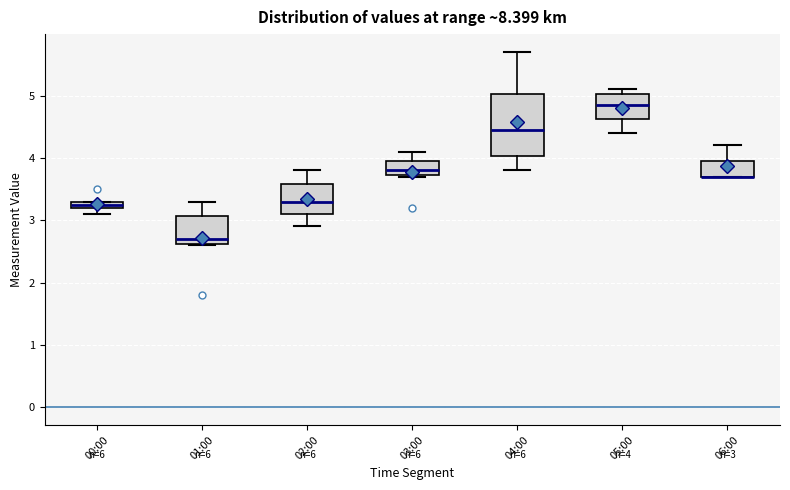

Which box is the tallest, from its lower edge to its upper edge?

04:00